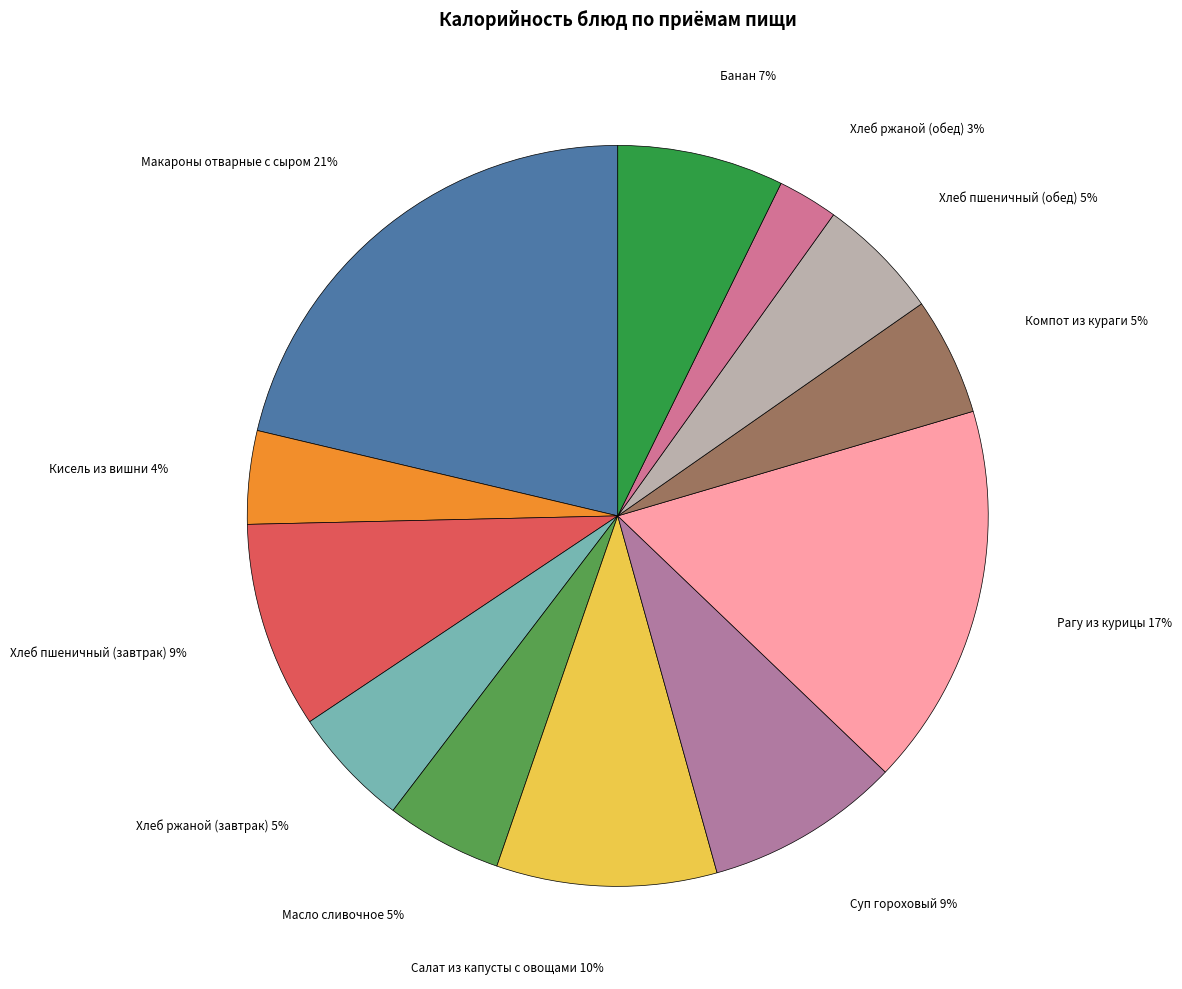

How many slices are in this pie chart?

12